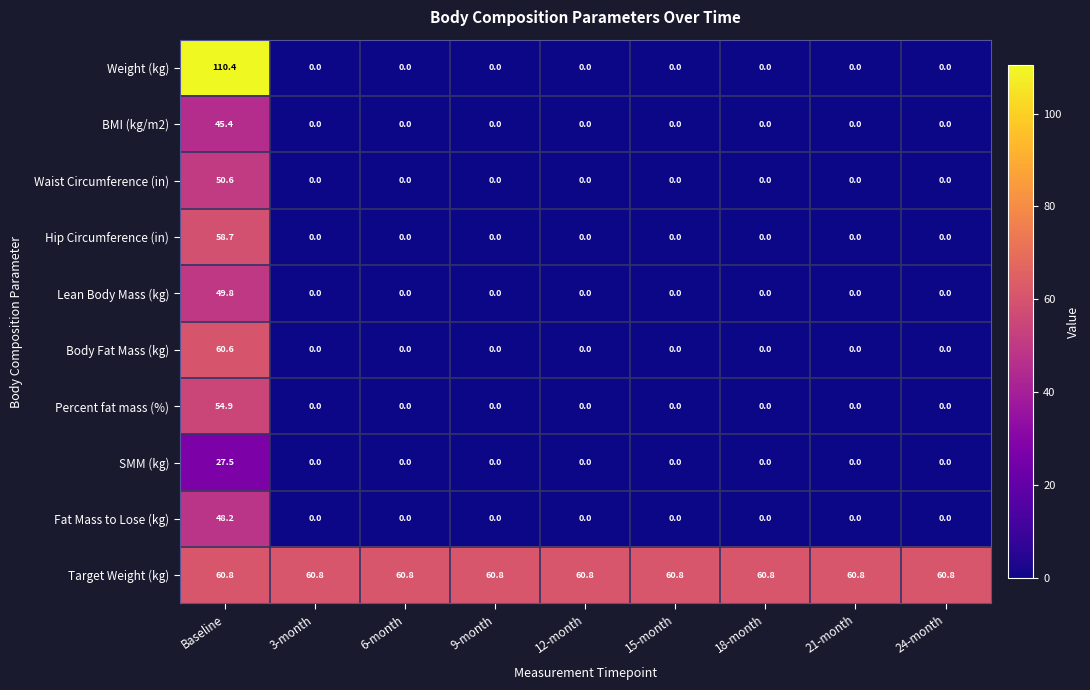

How many categories are shown in the chart?

9